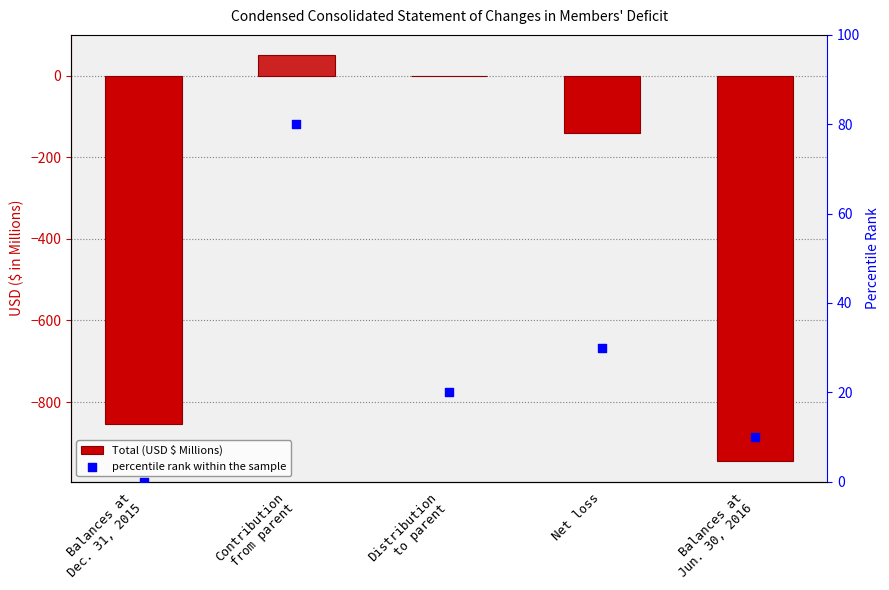

At which category is the sum across all series the highest?

Contribution
from parent